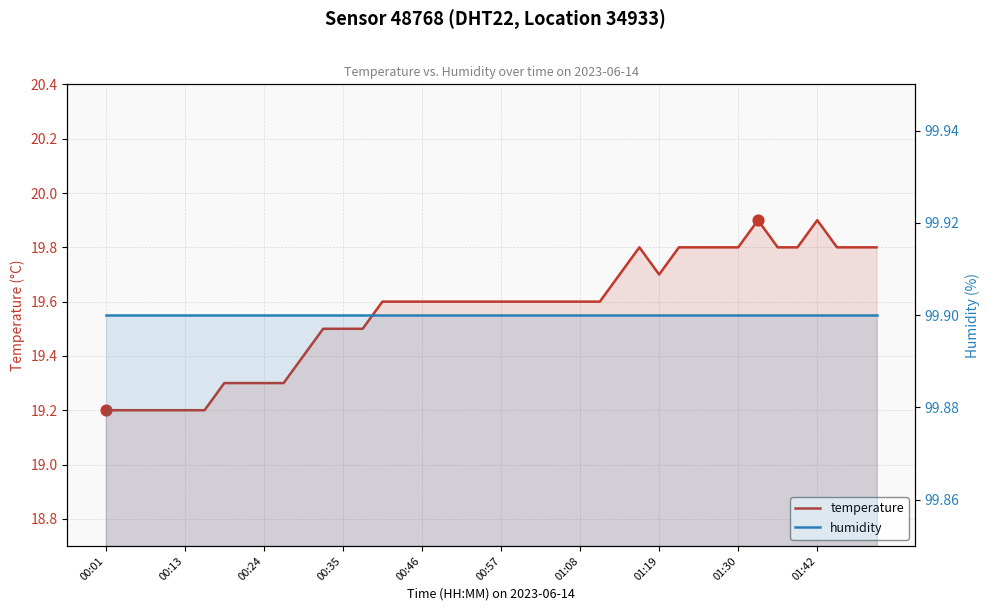

What are all the series names shown in the legend?

temperature, humidity